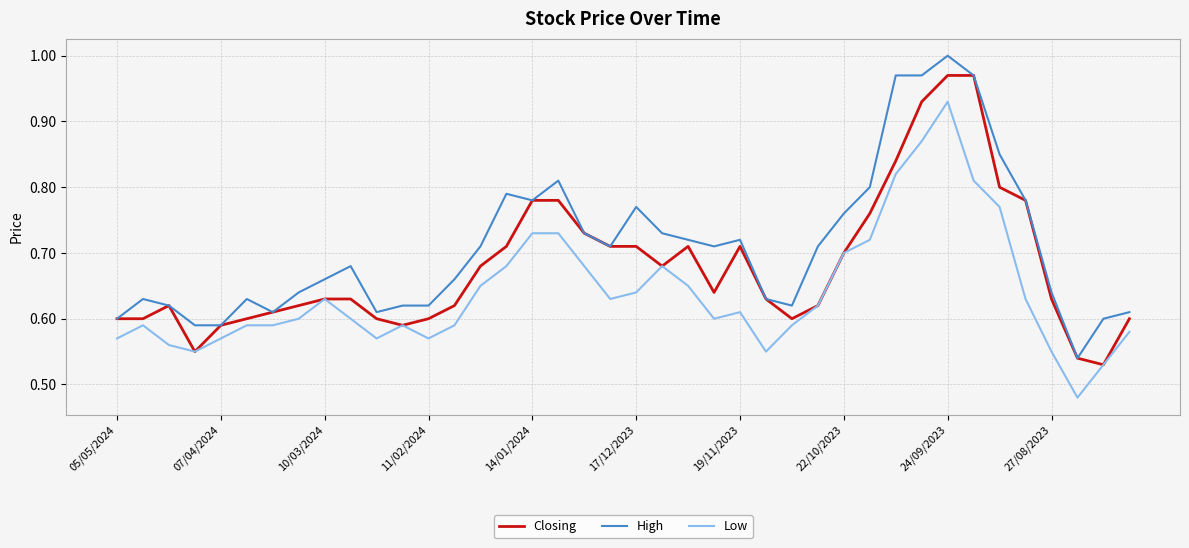

True or false: High and Low cross at least once.

False